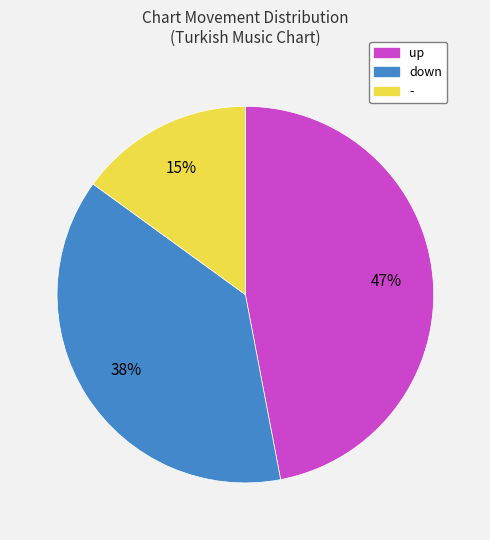

Which category has the biggest portion of the pie?

up